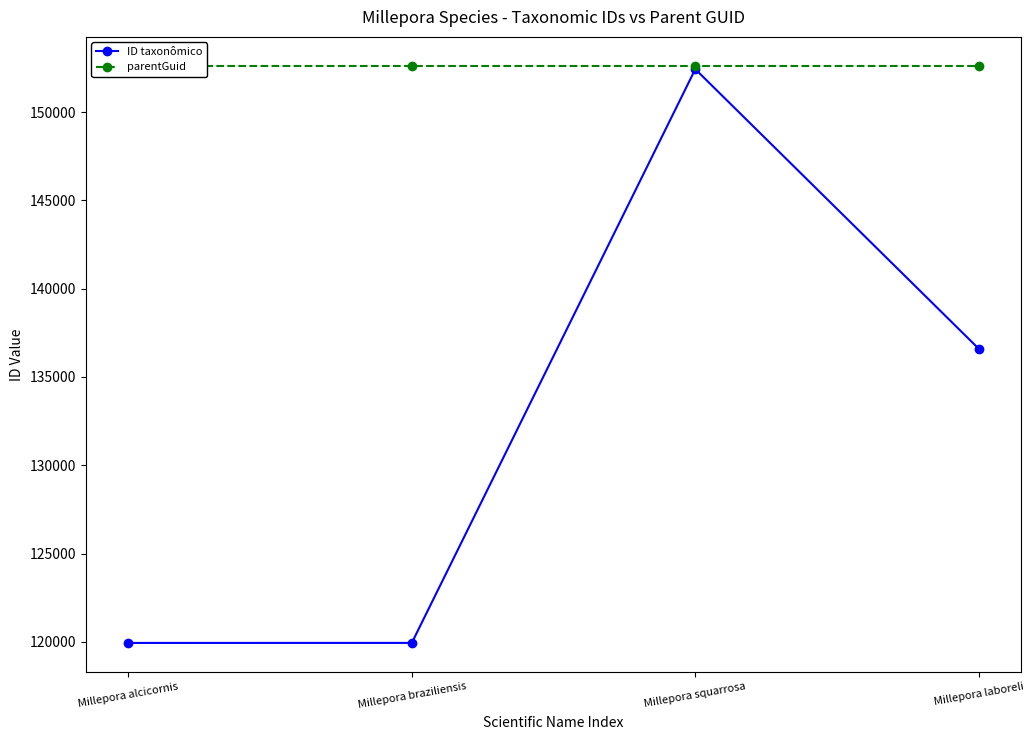

True or false: parentGuid has more than 1 interior local peaks.

False